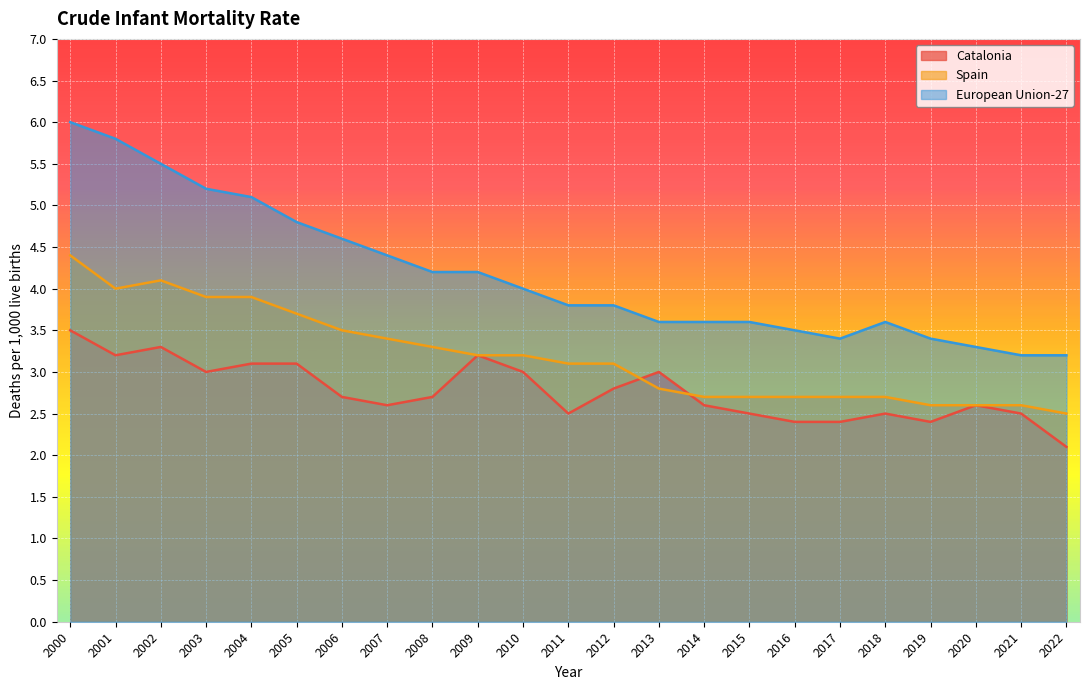

What is the sum of all European Union-27 values?

95.8